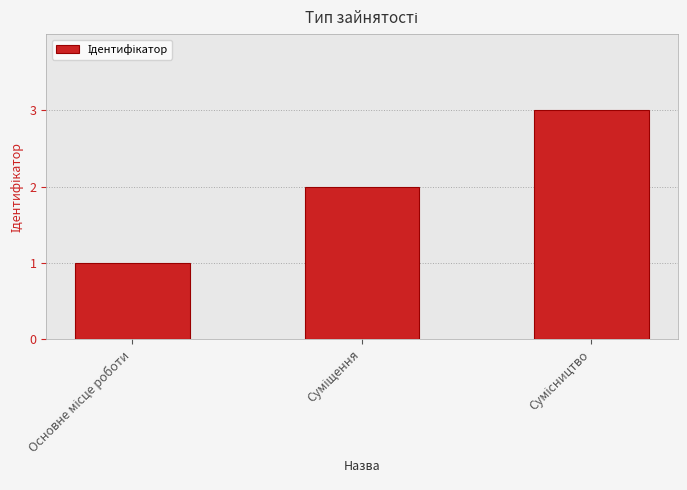

What is the maximum value shown in the chart?

3